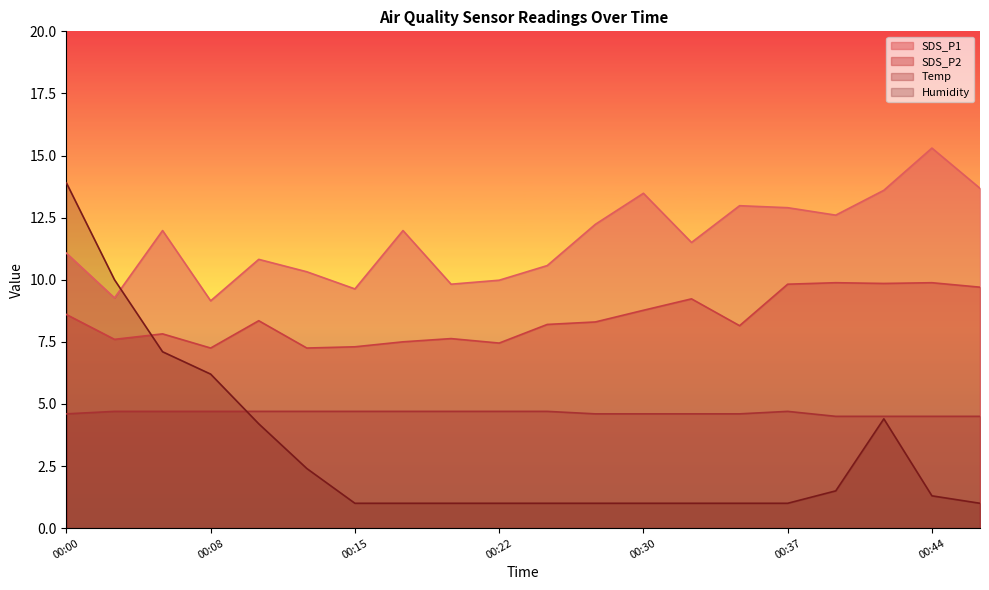

At which label does SDS_P2 reach its peak?

00:39